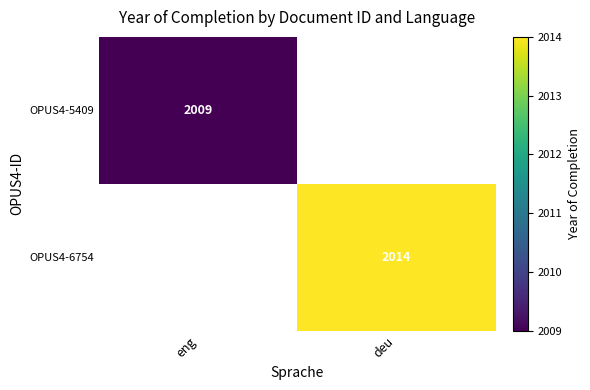

Is it true that OPUS4-6754 equals 2696 at deu?

False